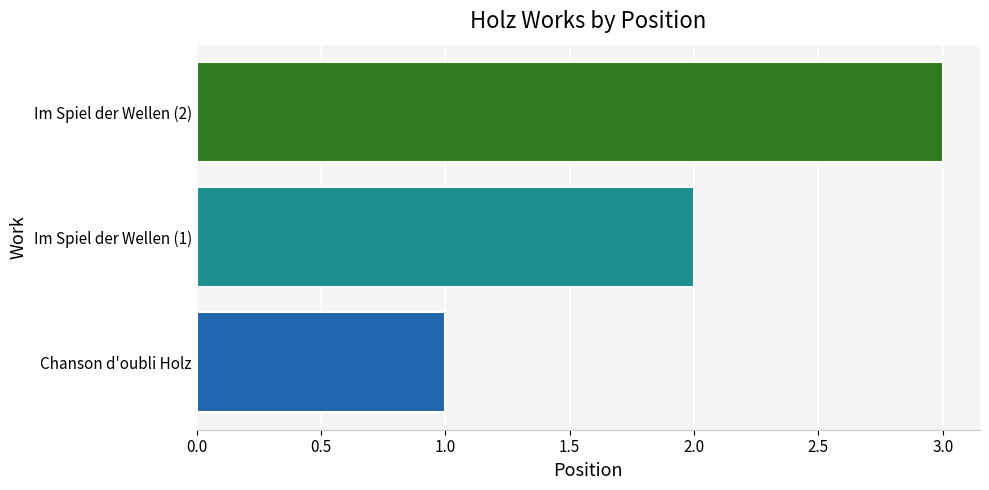

Which category has the highest value across all series?

Im Spiel der Wellen (2)